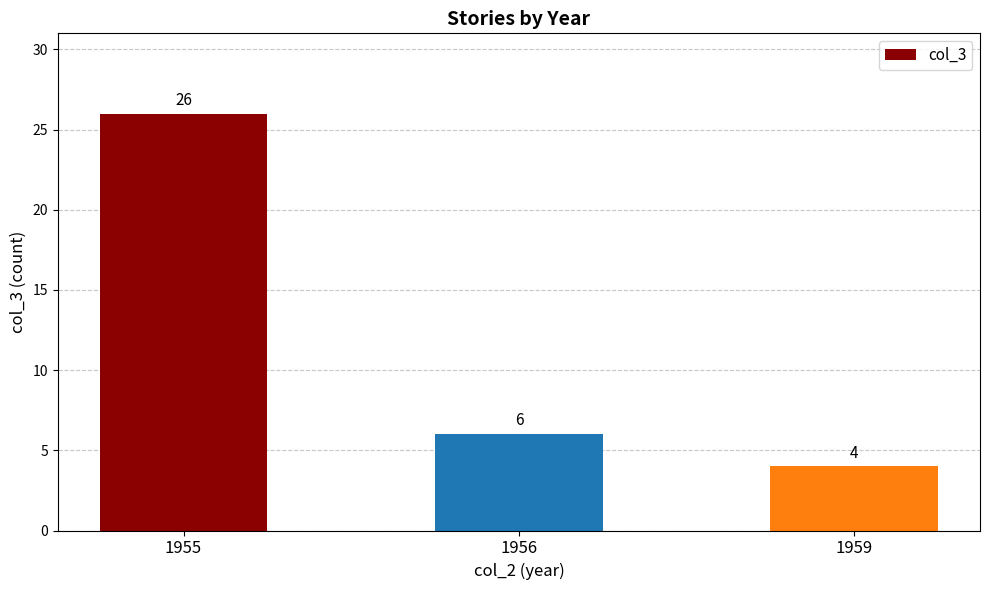

Reading left to right, what are all the values shown in this chart?

1955=26	1956=6	1959=4